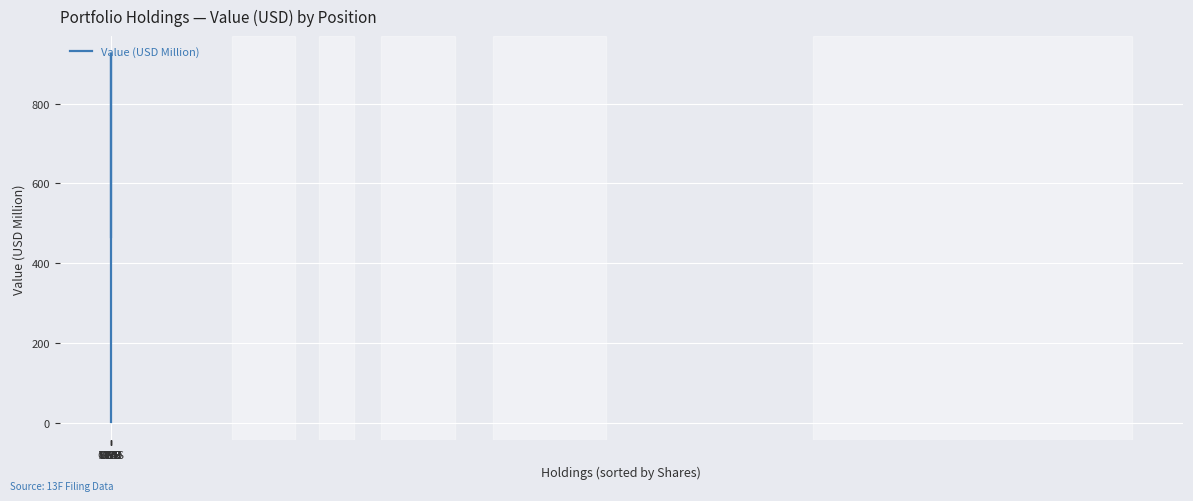

What is the difference between the maximum and minimum values?

921.2